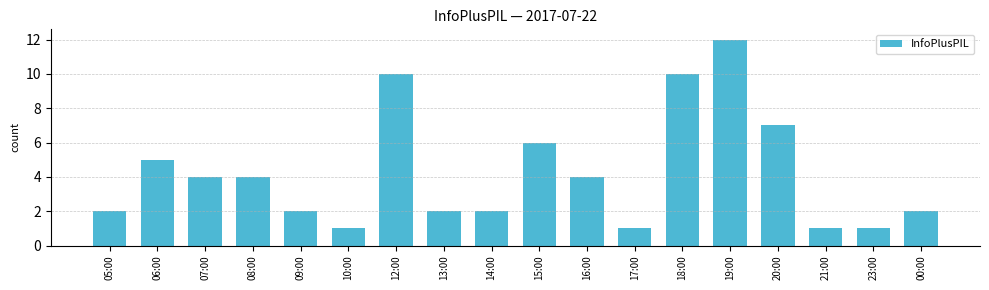

At which category does the chart reach its peak across all series?

19:00